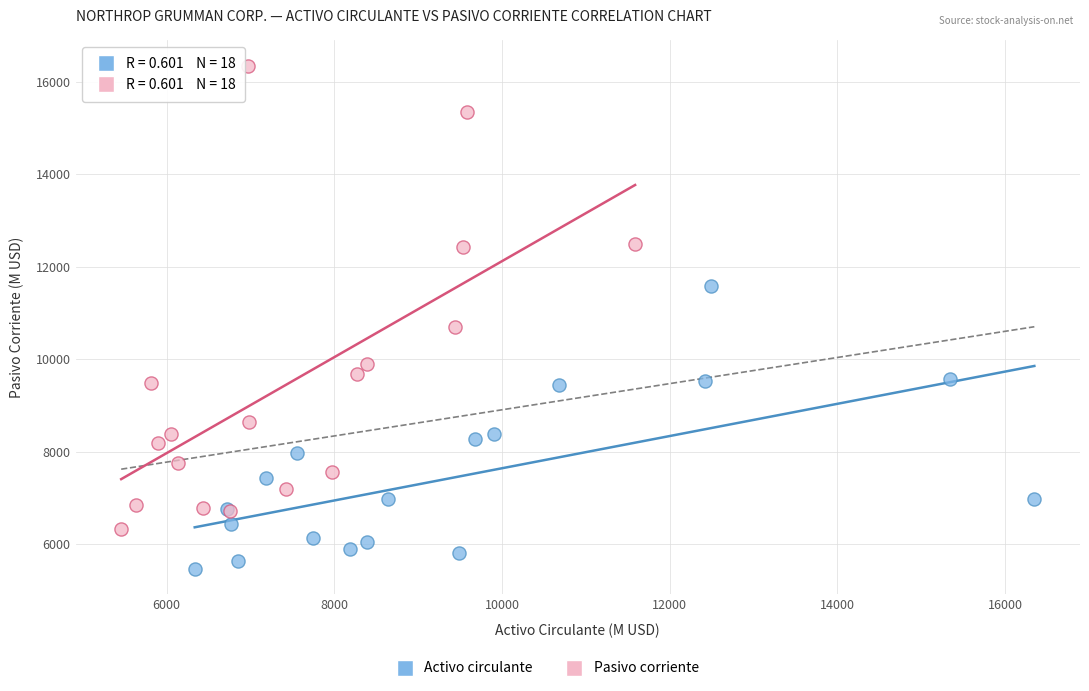

Which series contains the lowest Y value?

Activo circulante